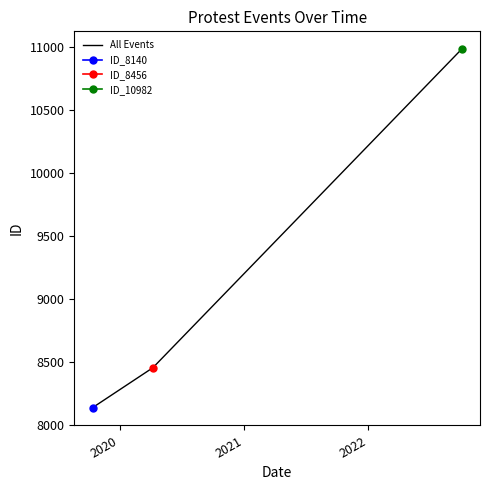

What is the lowest value of the All Events series?

8140